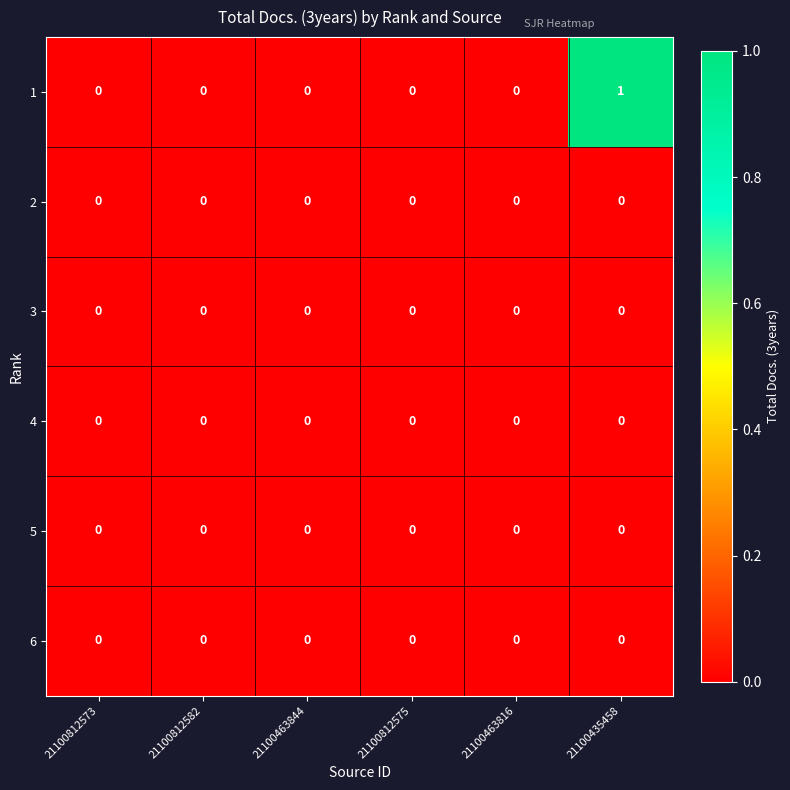

At which category is the sum across all series the highest?

21100435458